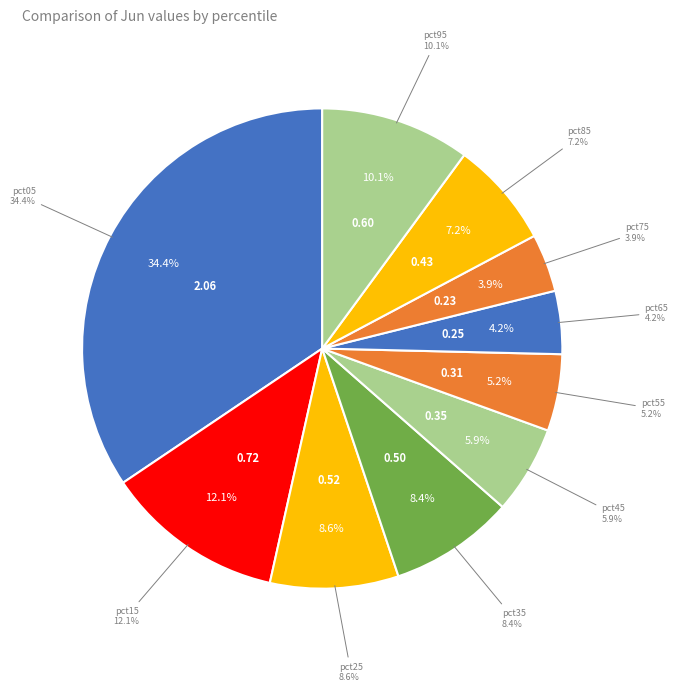

To the nearest percent, what portion does pct85 represent?

7%